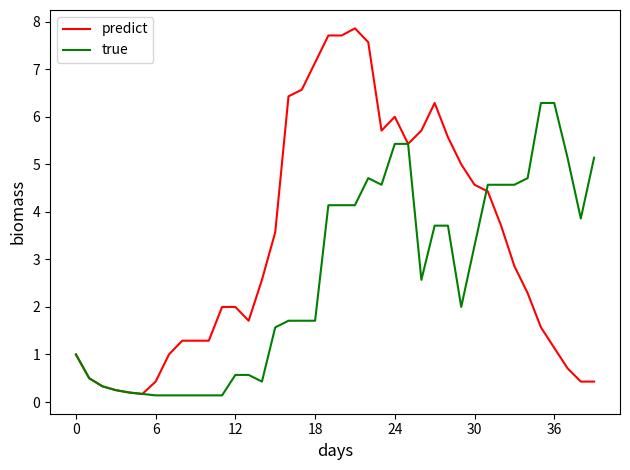

What is the lowest value of the predict series?

0.2